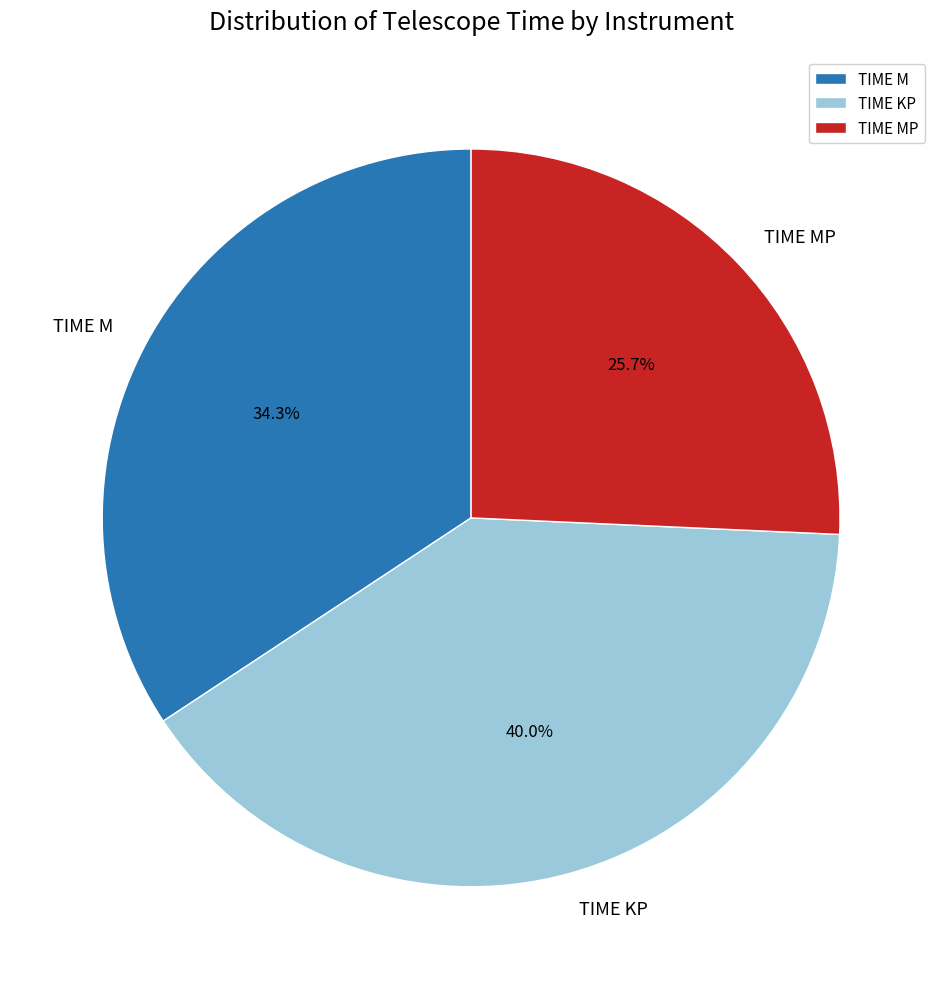

Is it true that TIME KP is 40% of the pie?

True